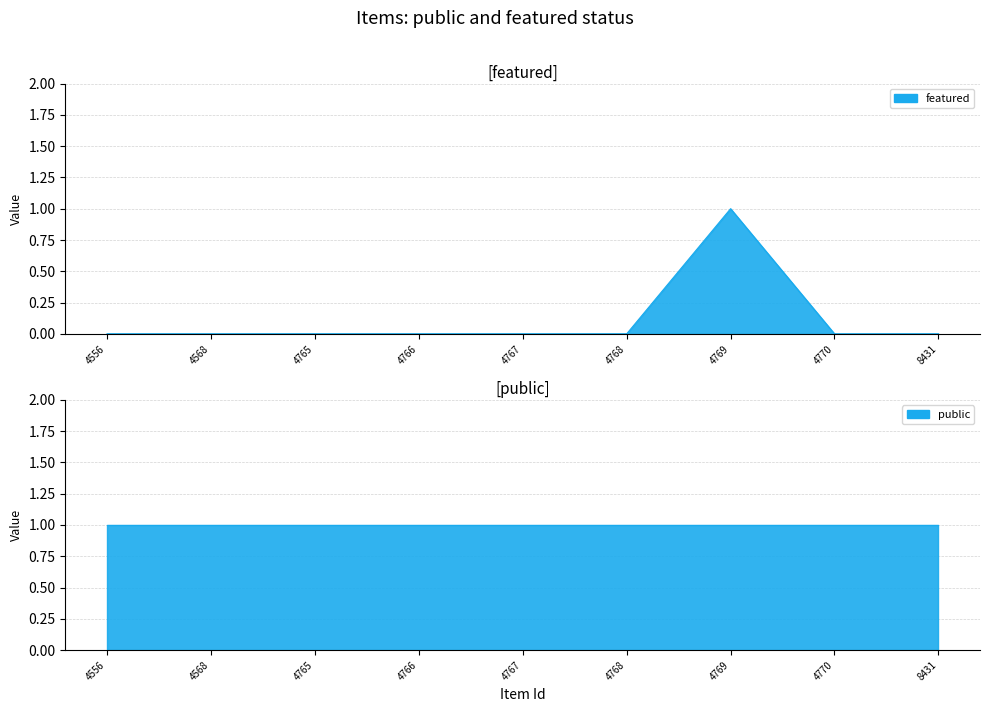

Where is the data nearest to the value 0?

4556